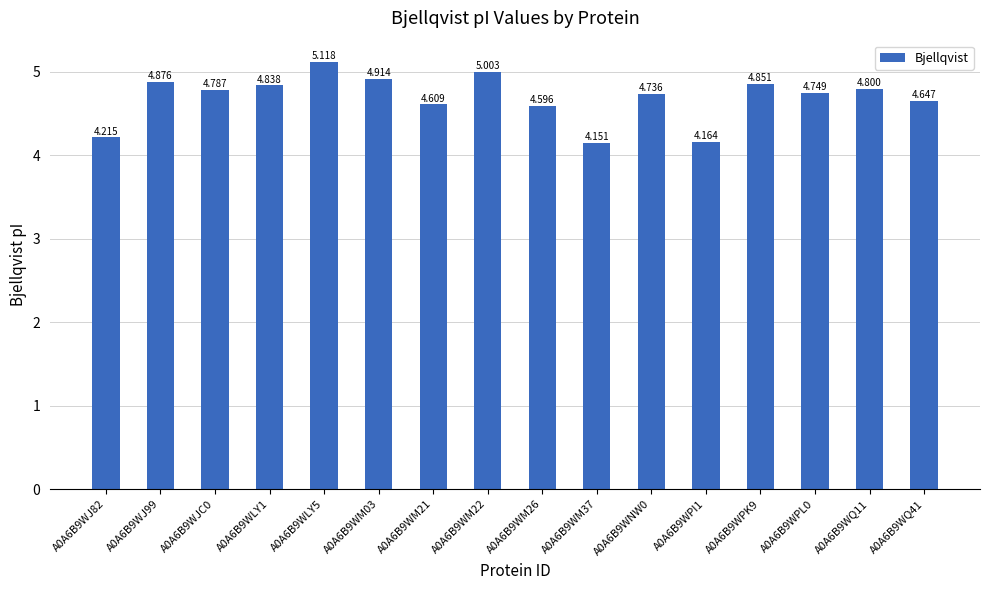

Which has a higher value, A0A6B9WQ11 or A0A6B9WPK9?

A0A6B9WPK9